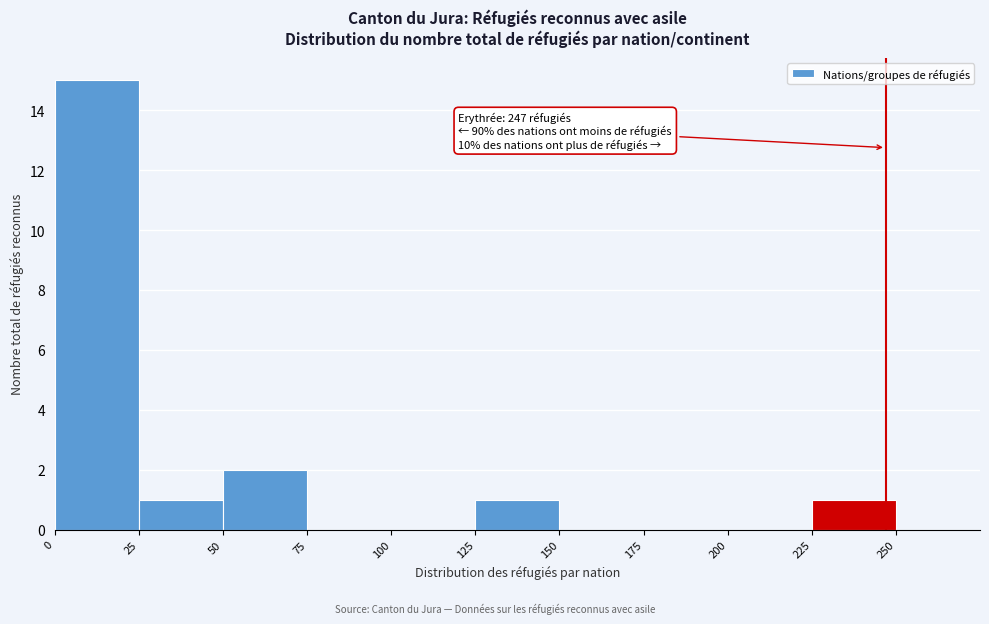

Over which range of the x-axis is the bar tallest?

0 to 25